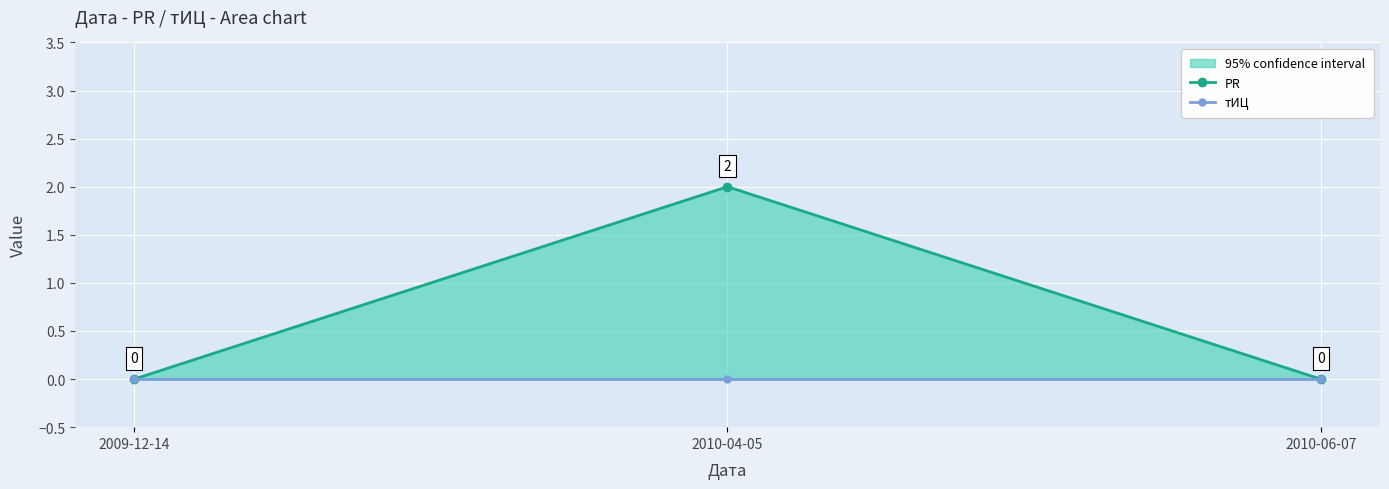

What position from the right is 2010-04-05?

2